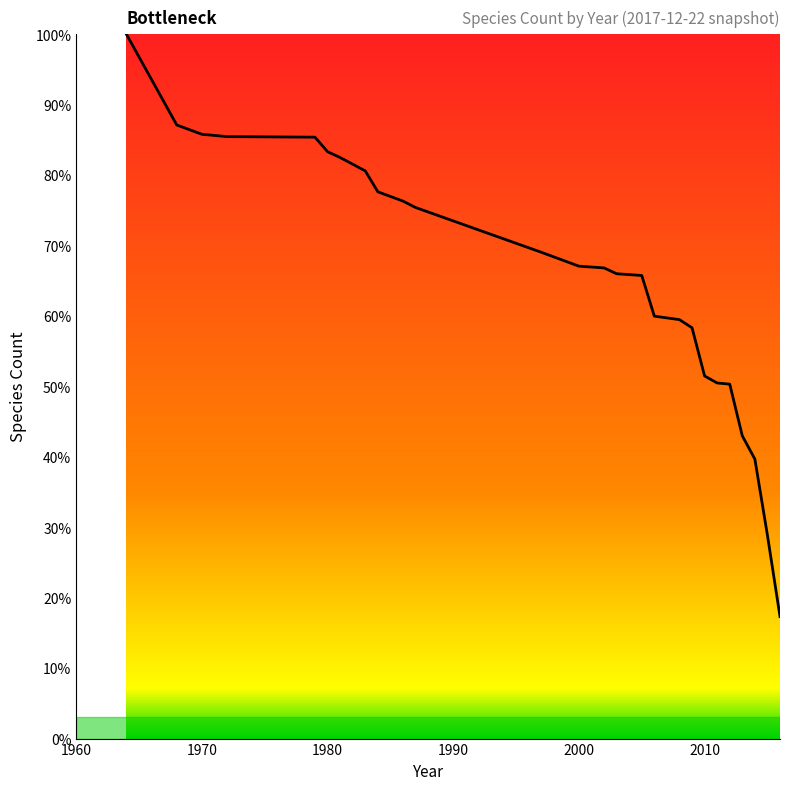

What is the greatest value displayed?

100.0